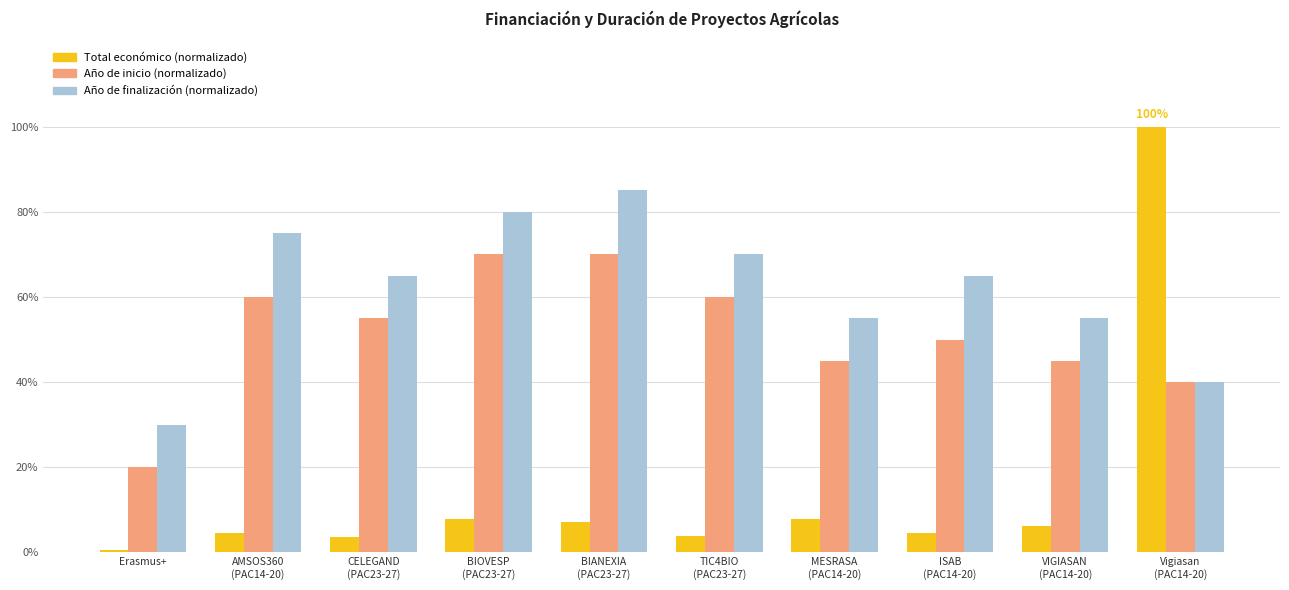

What is the total value across all series at BIANEXIA
(PAC23-27)?

162.2